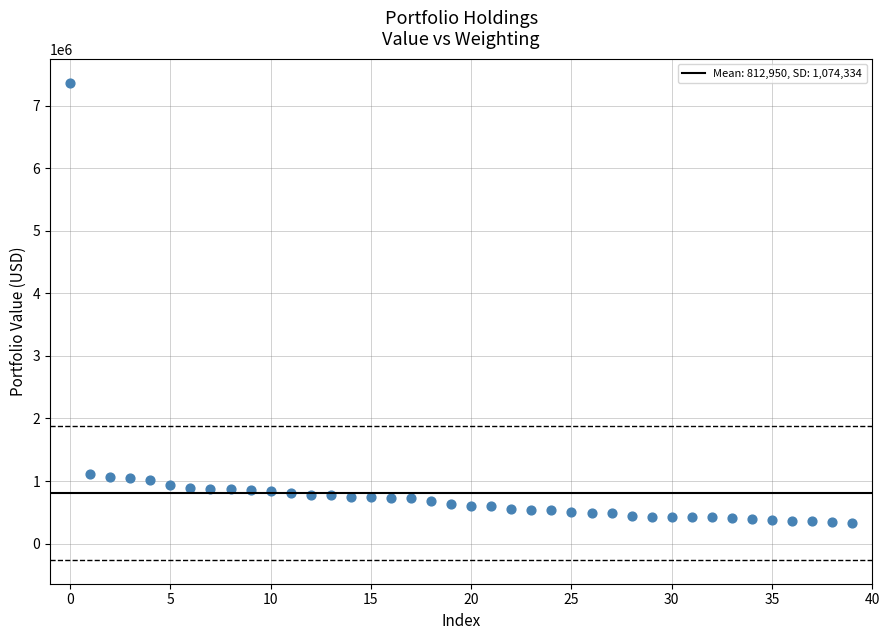

What is the range of Y values (max minus min)?

7040000